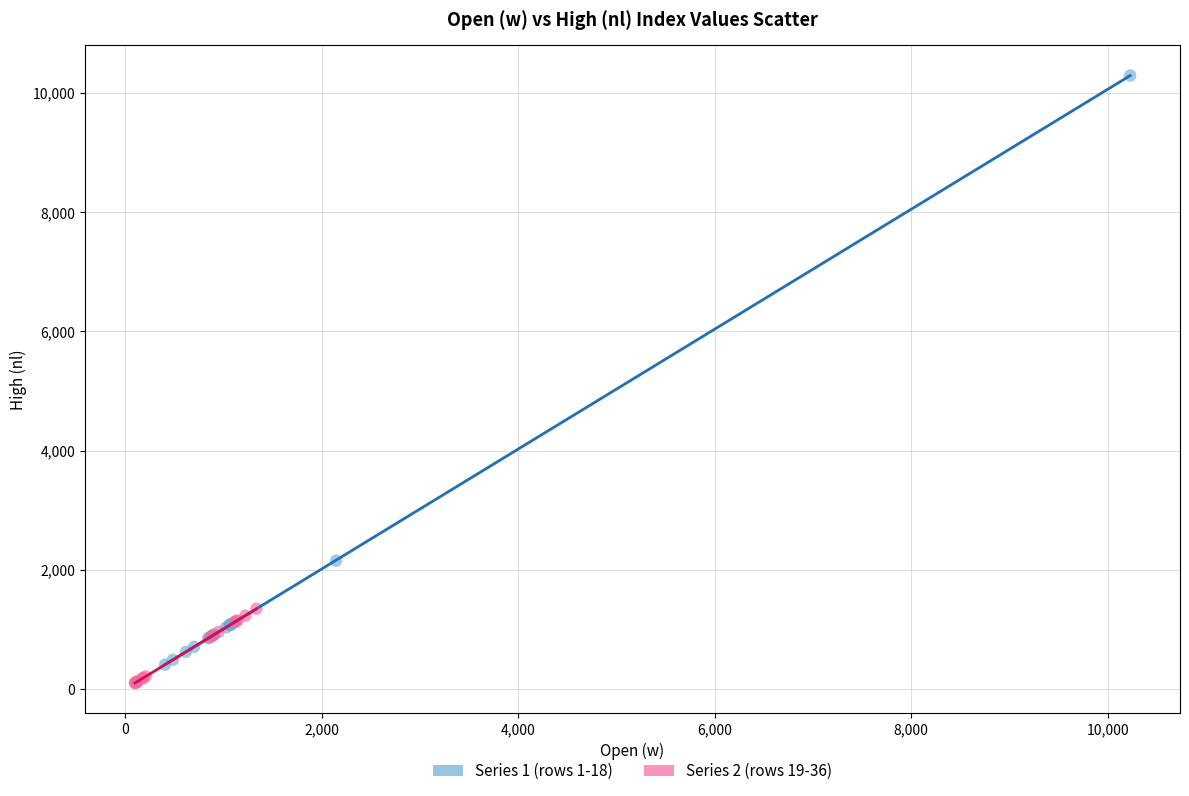

Which series has the largest Y range (max minus min)?

Series 1 (rows 1-18)